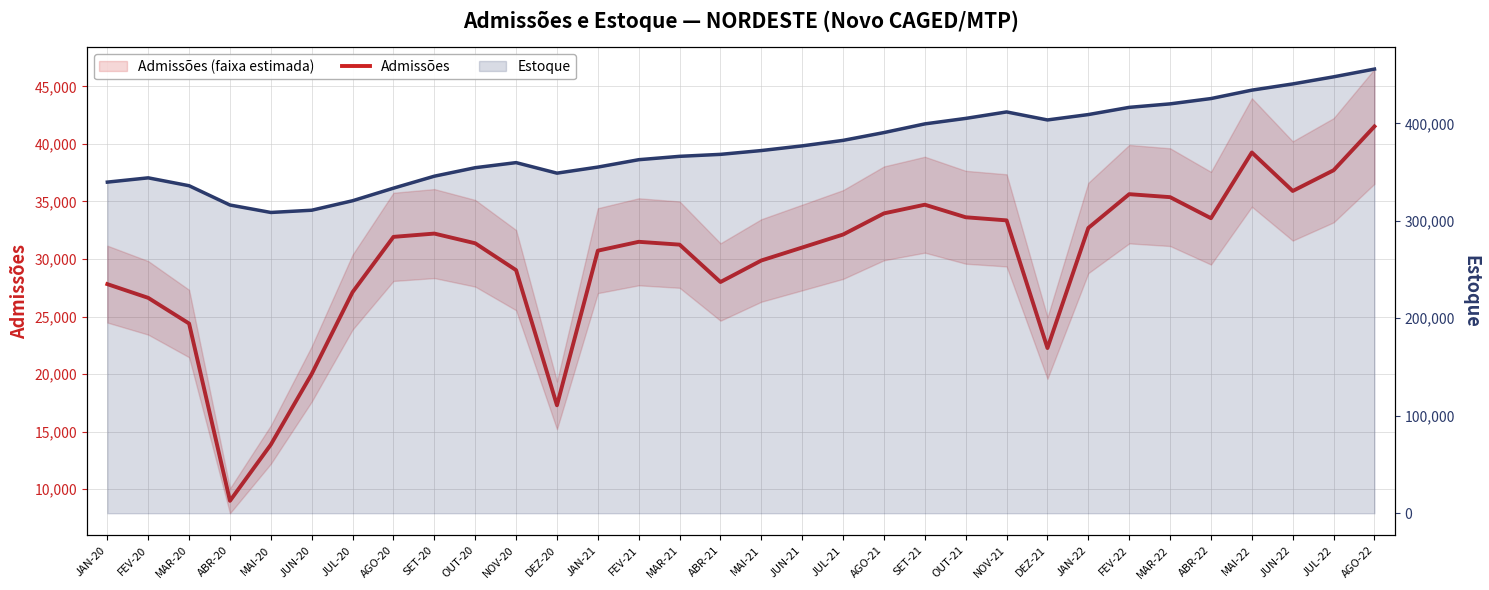

The value of Admissões at JUL-22 is 37712. True or false?

True